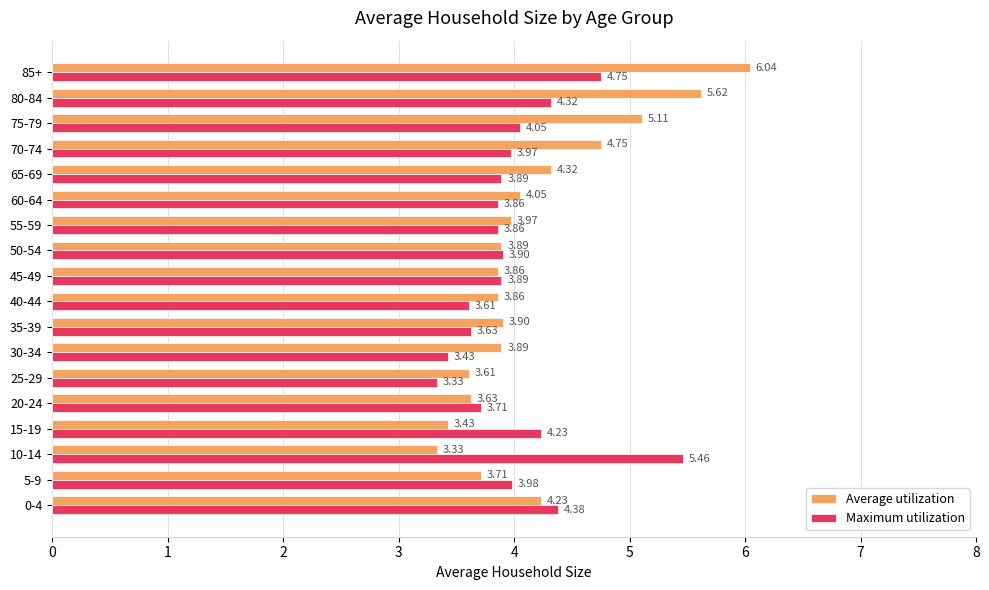

How many series are shown in this chart?

2